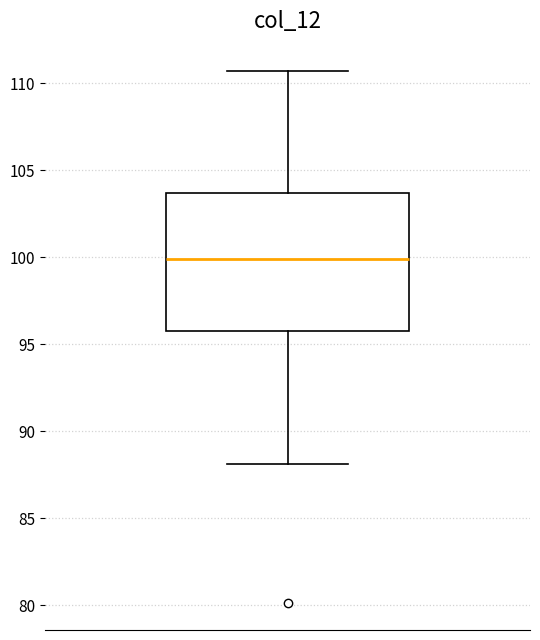

Read this box plot against the y-axis: the position of the median line, the range covered by the box, and the ends of both whiskers. The values are not printed on the chart, so give them approximately, as read against the axis.

median 100.0, box 96.0 to 103.5, whiskers 88.0 to 110.5